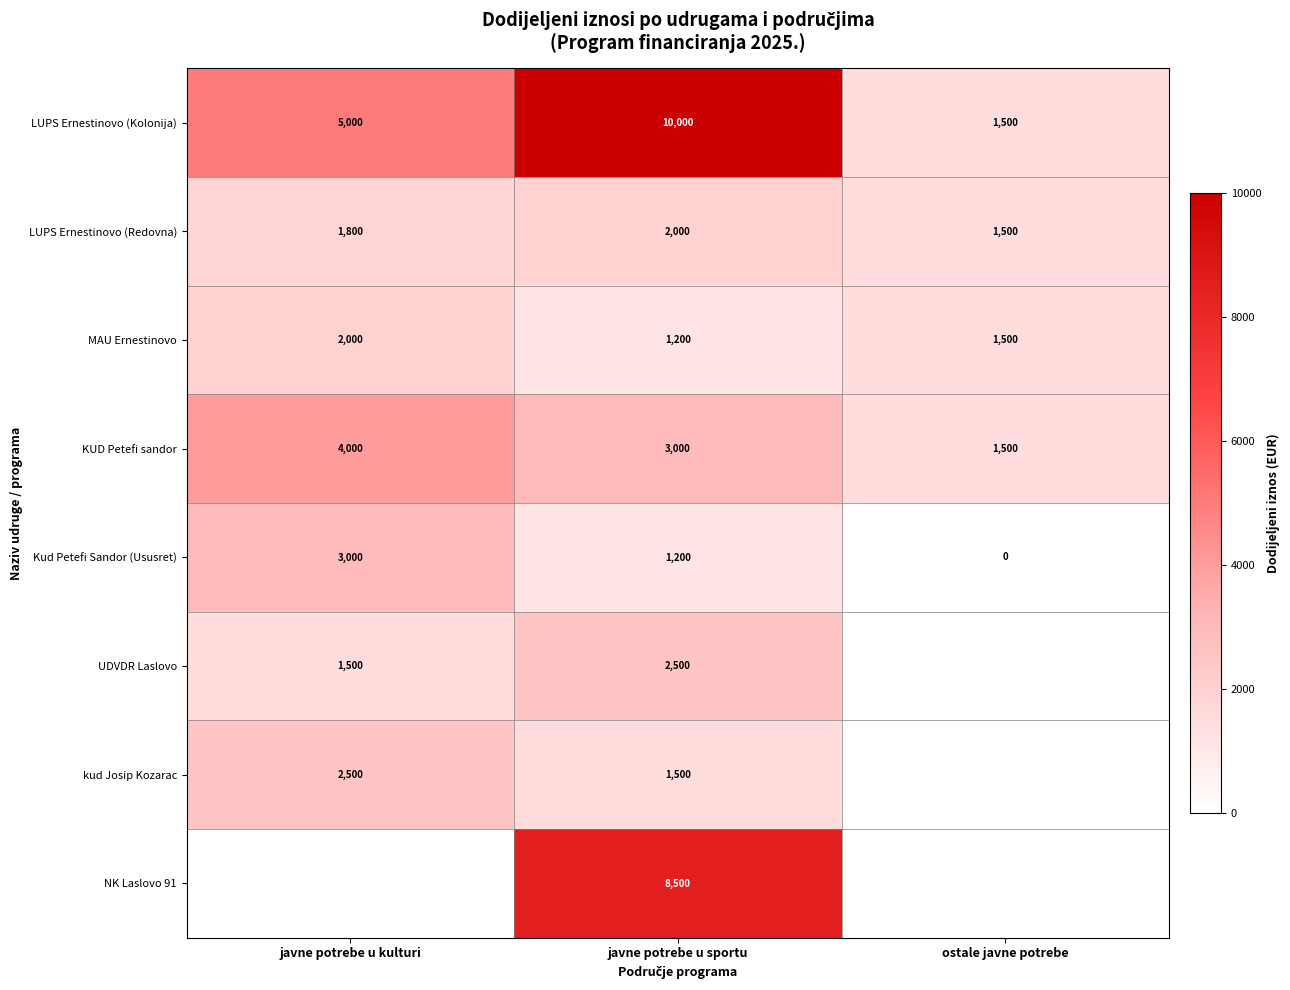

How many values in the Kud Petefi Sandor (Ususret) series are below 1200?

1